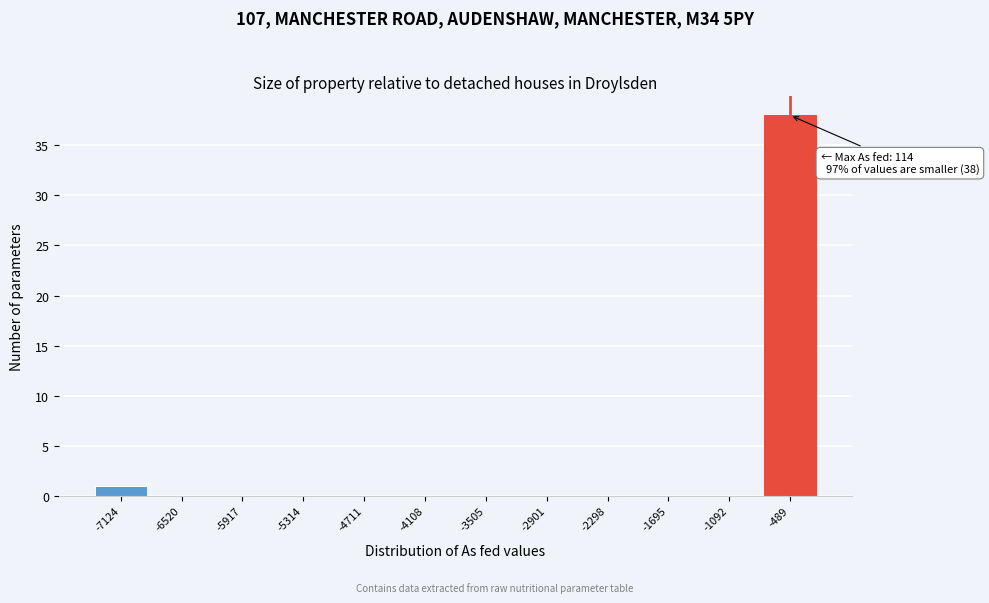

Reading left to right, list all the values displayed in this chart.

-7124=1	-6520=0	-5917=0	-5314=0	-4711=0	-4108=0	-3505=0	-2901=0	-2298=0	-1695=0	-1092=0	-489=38